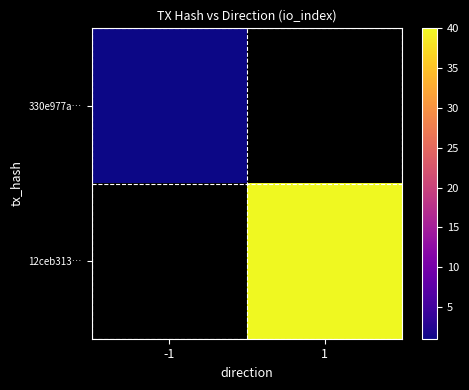

What is the minimum value shown in the chart?

1.0